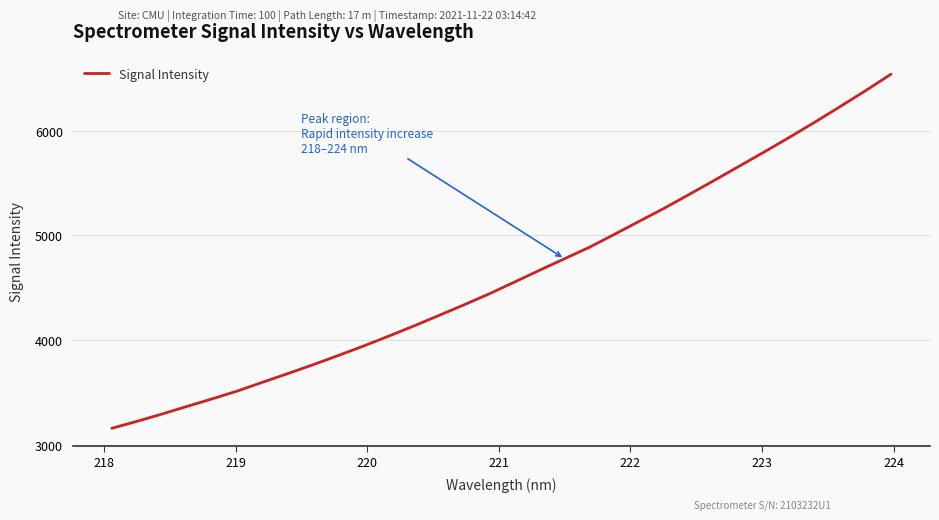

What is the maximum value shown in the chart?

6537.9